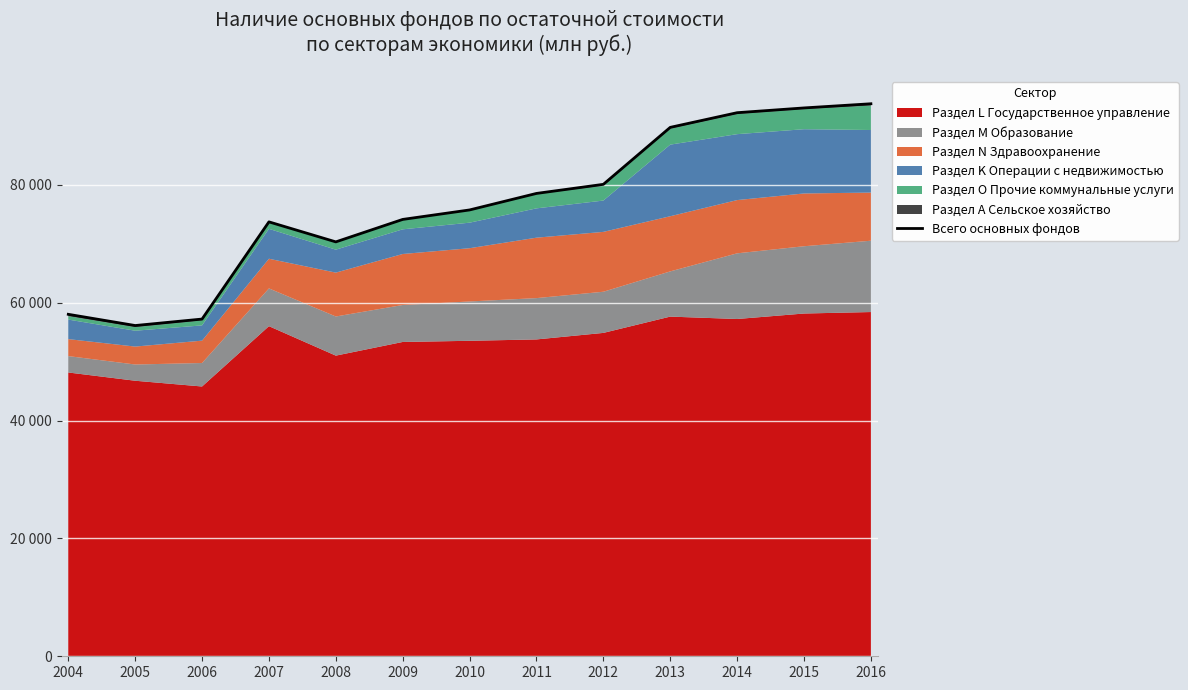

True or false: there are more than 0 points higher than both neighbors.

True